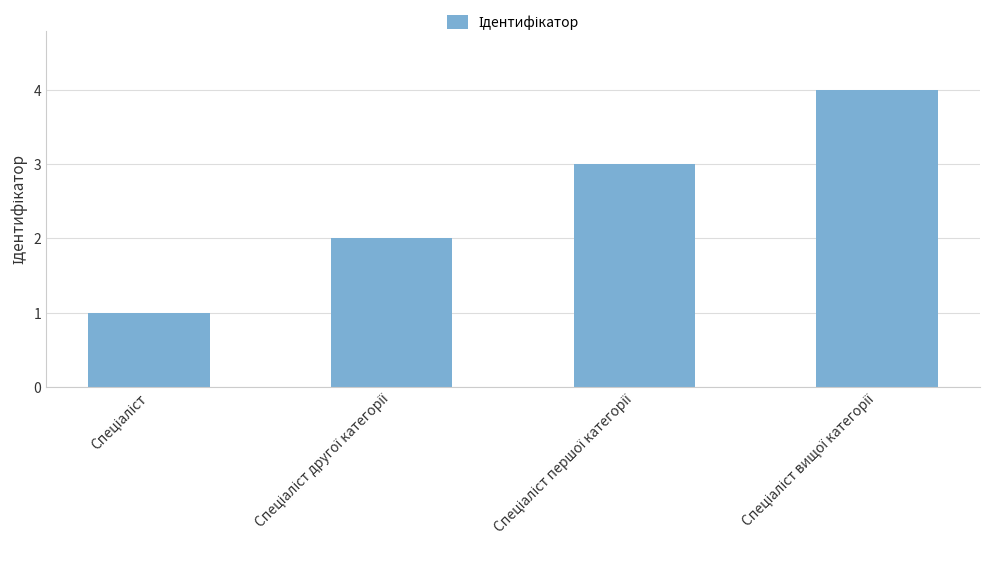

What is the difference between the second highest and second lowest values?

1